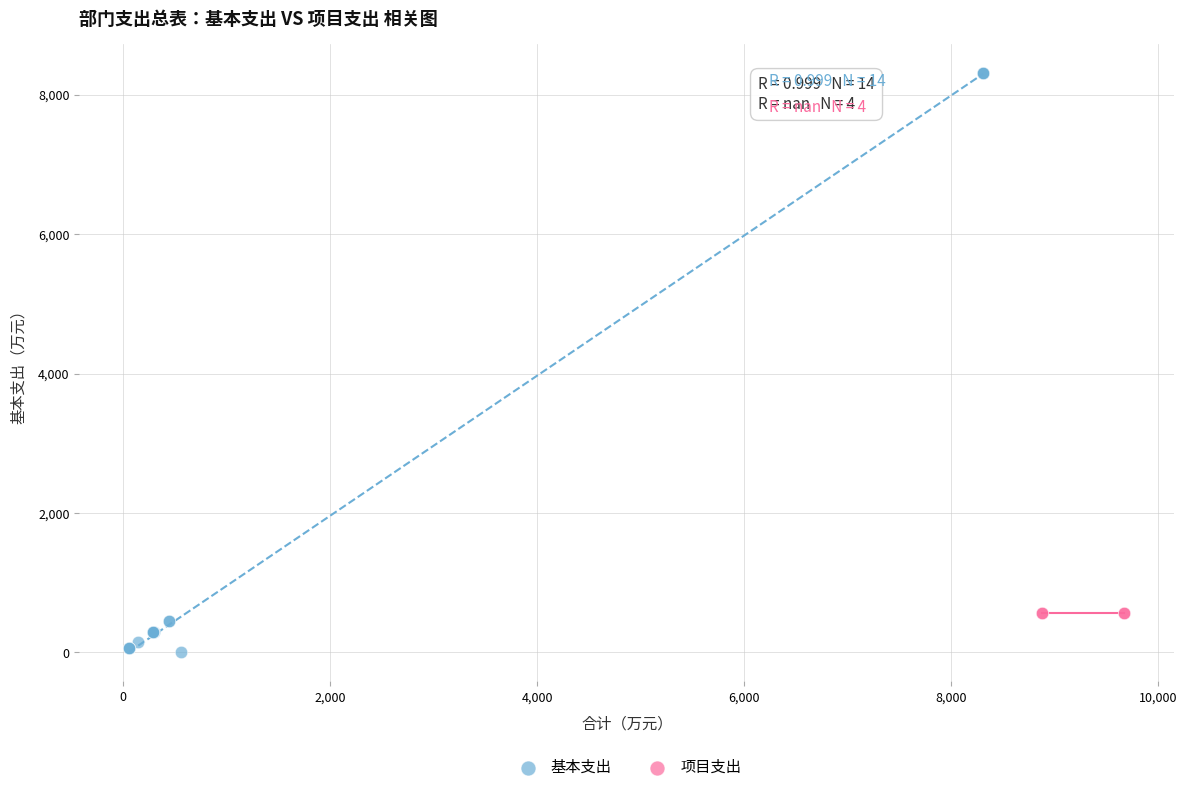

Which series reaches the minimum Y coordinate?

基本支出